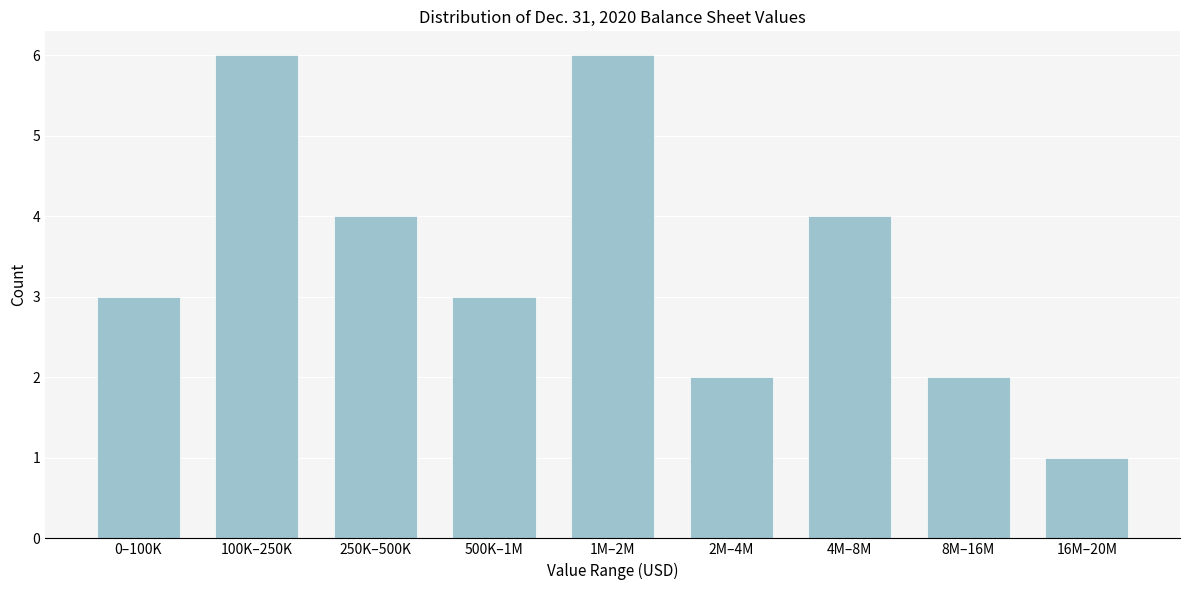

Reading right to left, extract all data points from this chart.

1	2	4	2	6	3	4	6	3